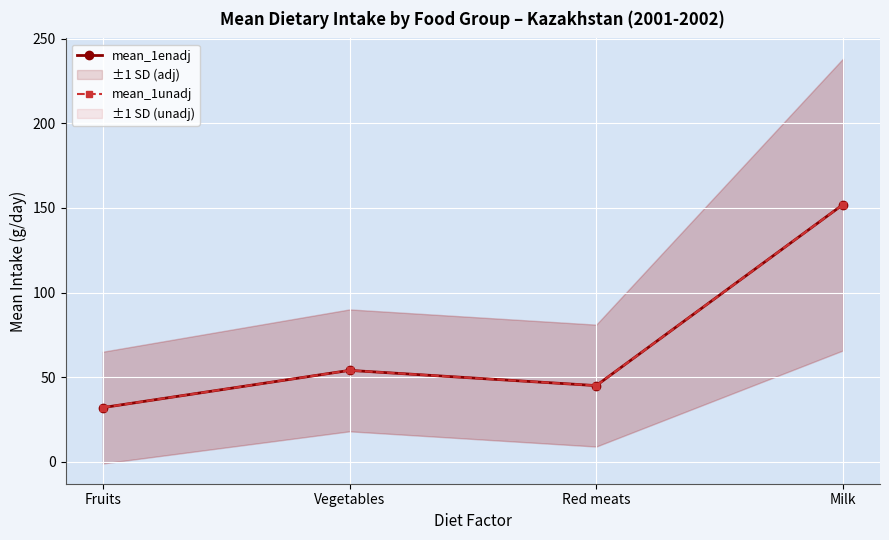

What is the difference between the mean_1unadj values at Red meats and Vegetables?

9.0